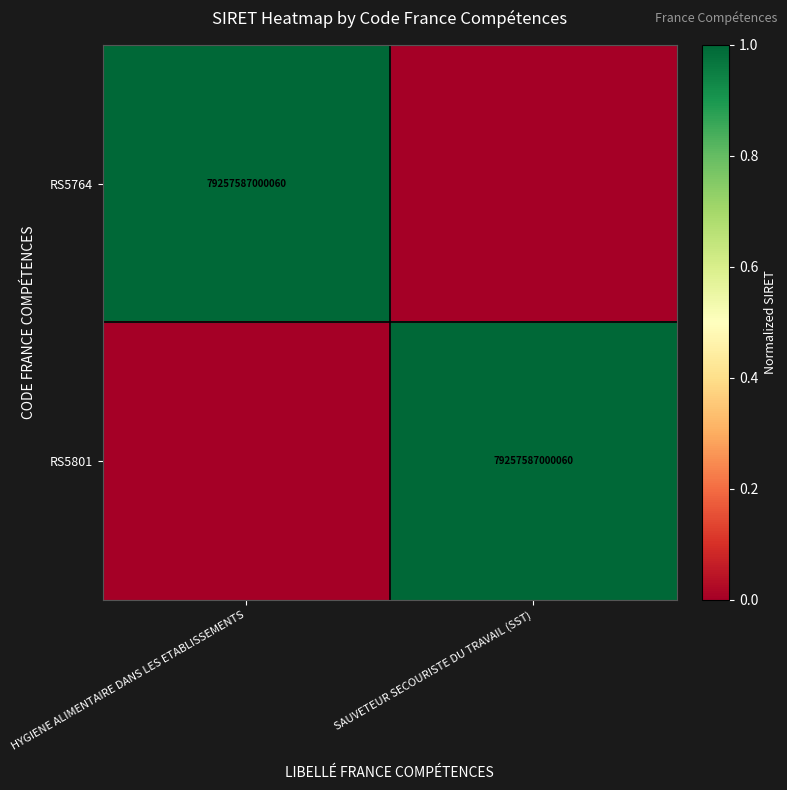

The RS5764 series shows 79257587000060 at HYGIENE ALIMENTAIRE DANS LES ETABLISSEMENTS. True or false?

True